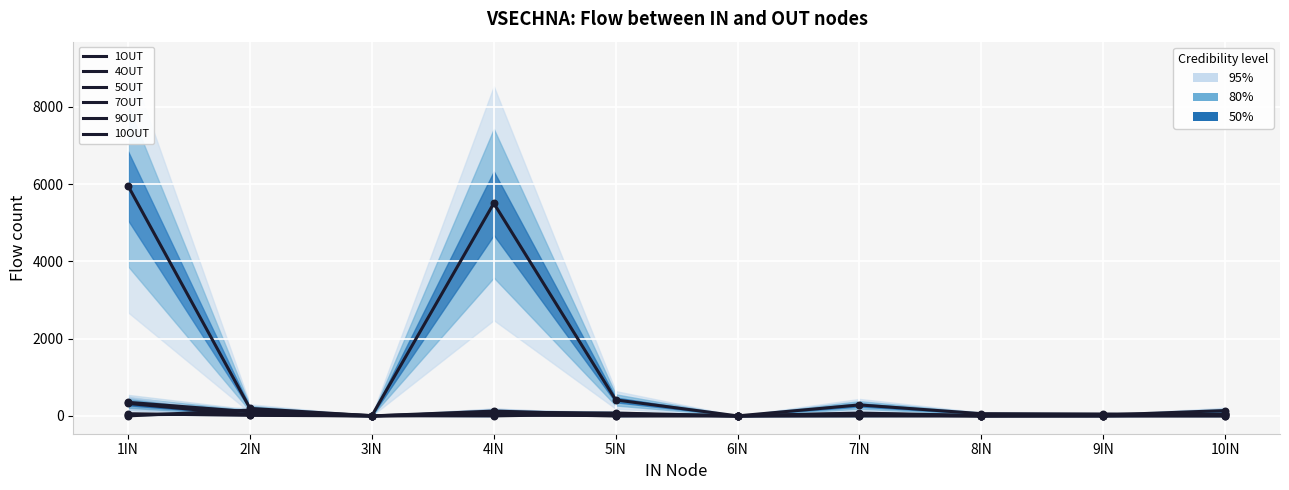

What is the total value across all series at 6IN?

8